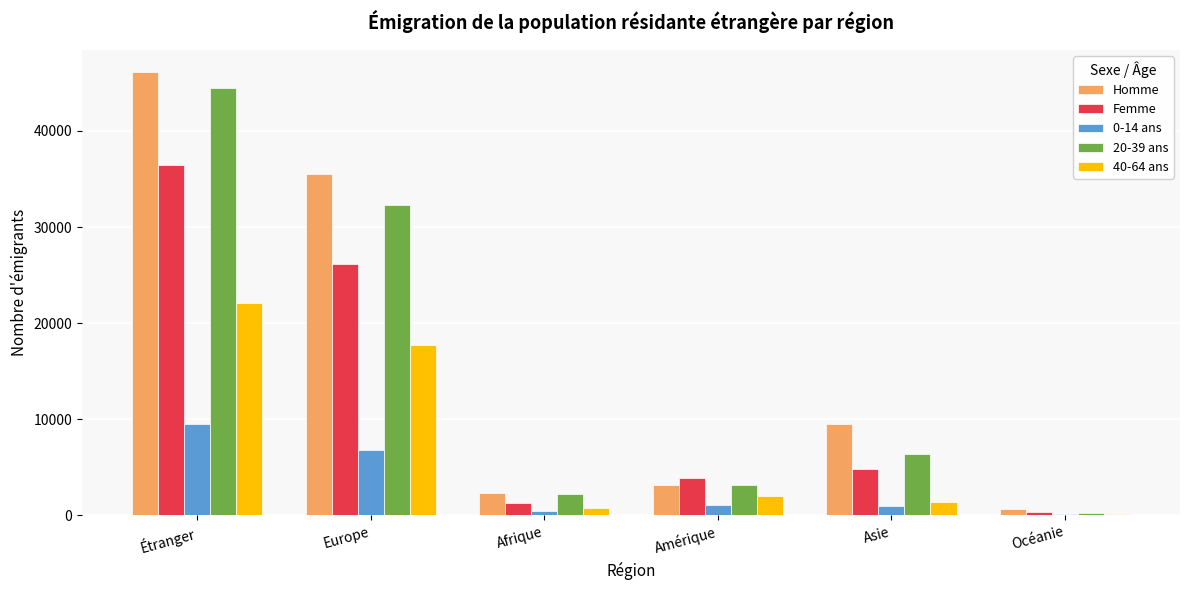

The value of 20-39 ans at Asie is 6423. True or false?

True